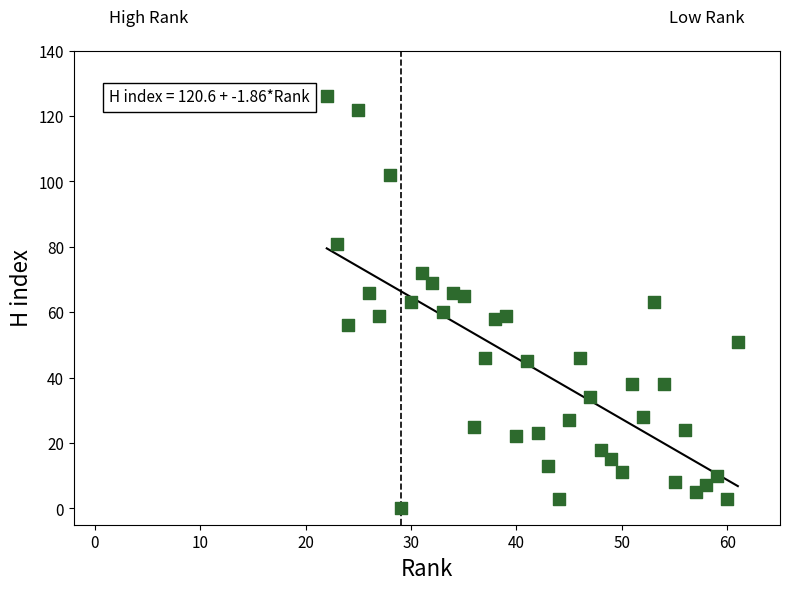

What is the range of X values (max minus min)?

39